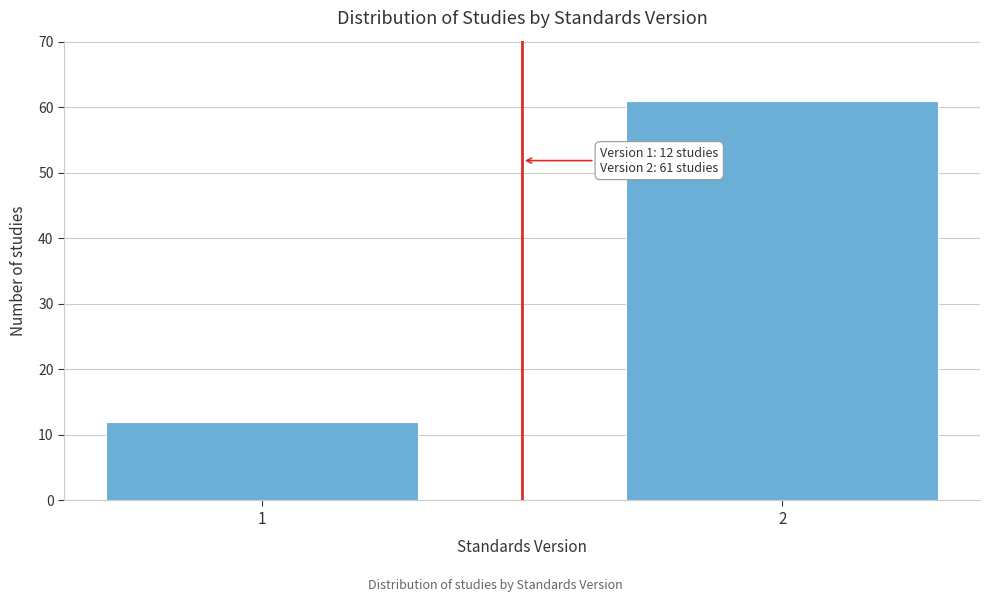

Reading right to left, extract all data points from this chart.

2=61	1=12